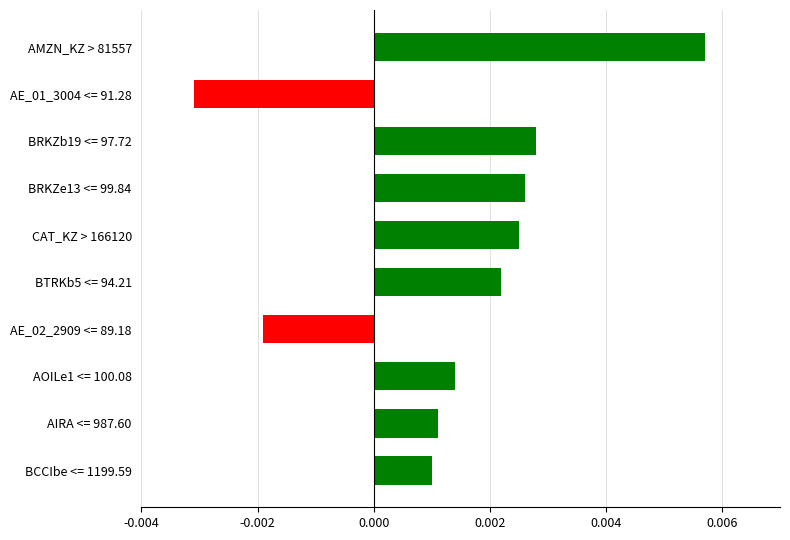

Between BRKZe13 <= 99.84 and AOILe1 <= 100.08, which is larger?

BRKZe13 <= 99.84